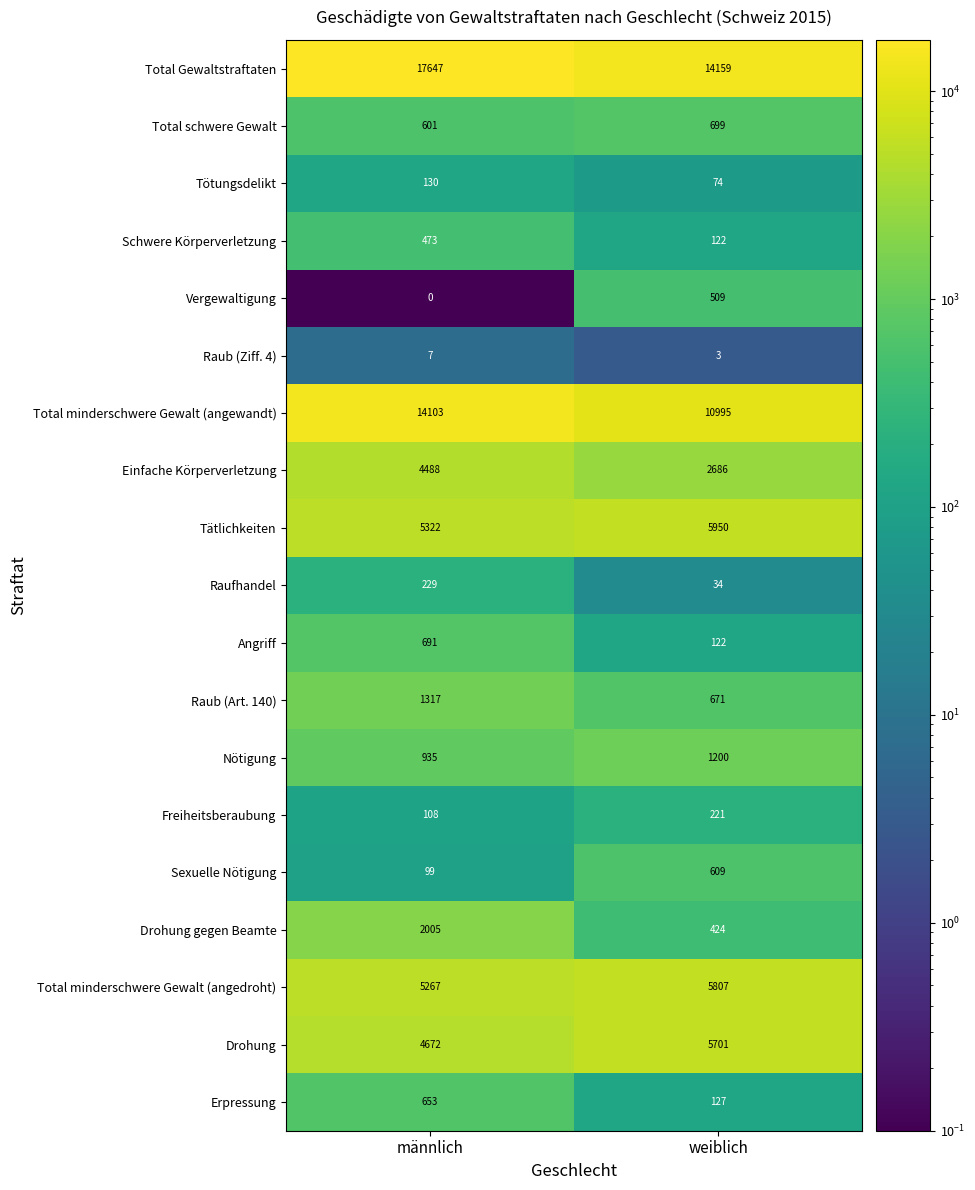

What is the spread (max minus min) of values at männlich?

17647